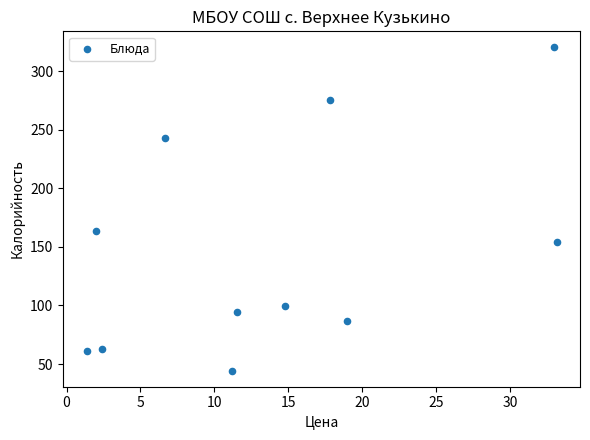

What Y value in the scatter plot is closest to 182?

164.0